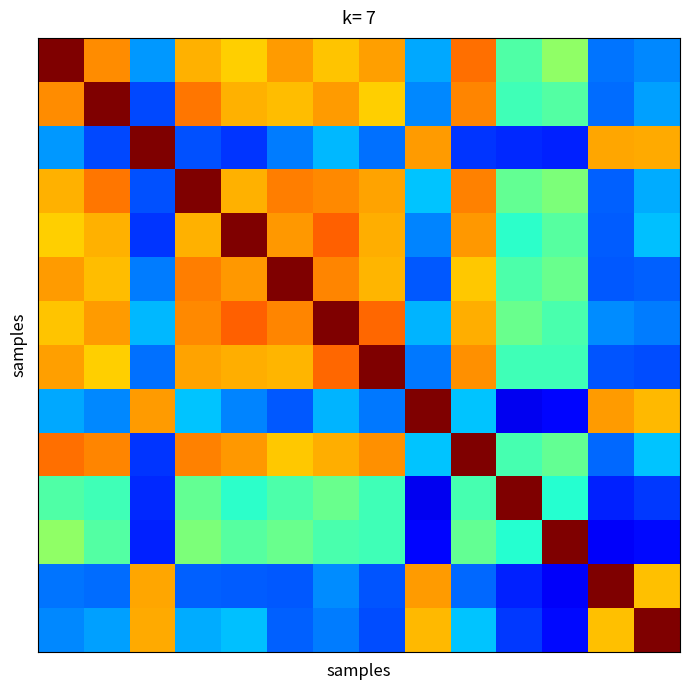

What is the spread (max minus min) of values at 12?

0.9